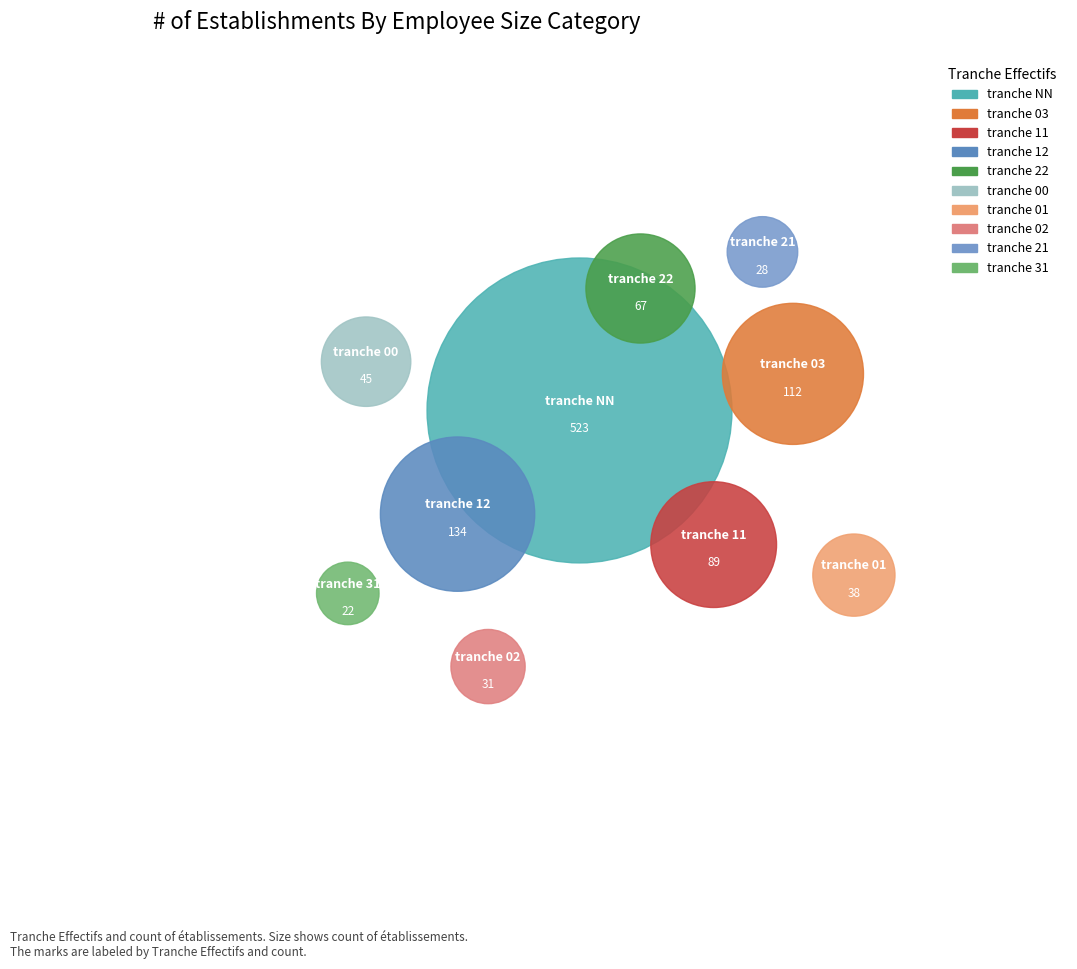

Rank the categories by value from lowest to highest.

31, 21, 02, 01, 00, 22, 11, 03, 12, NN